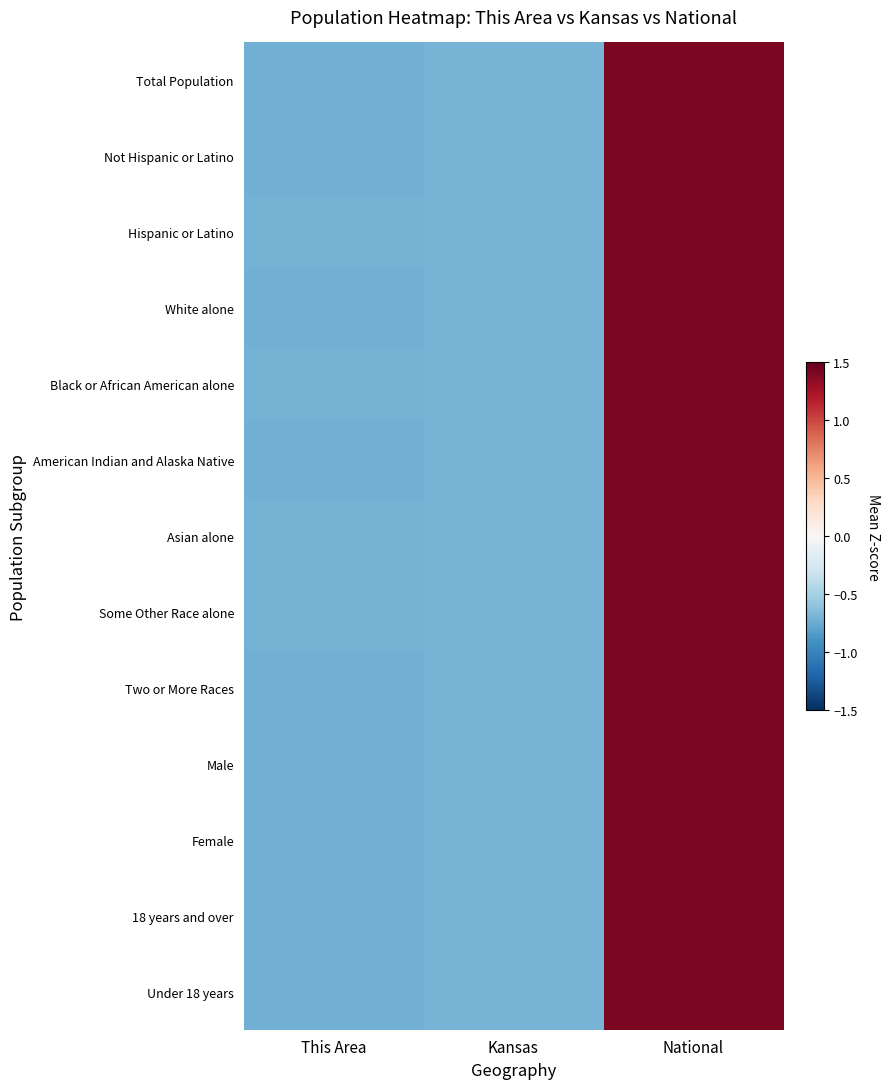

Which series has the largest total across all categories?

18 years and over